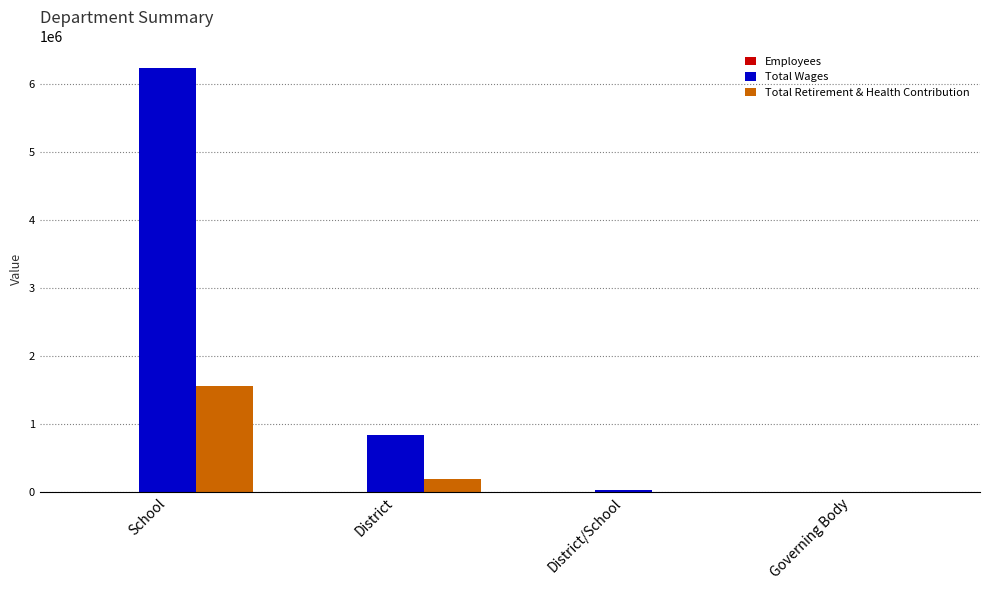

Which category has the highest value in the Total Wages series?

School